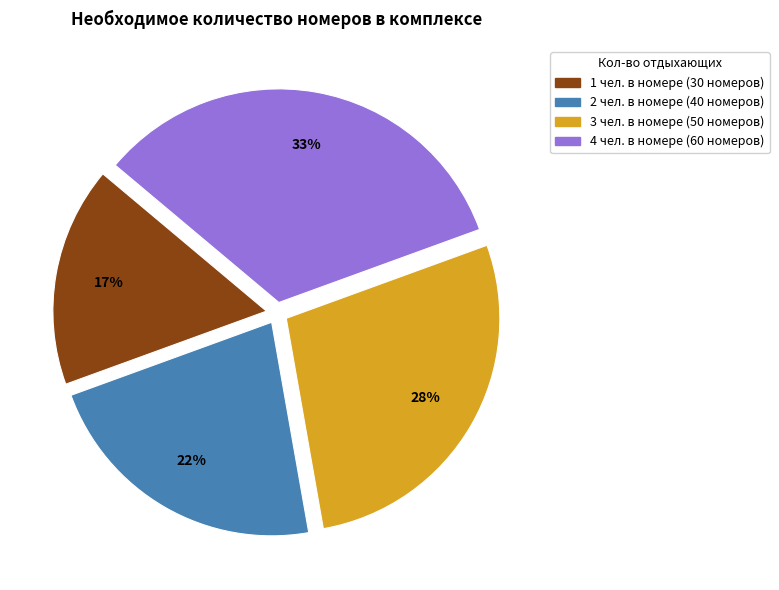

Approximately how many times larger is the value at 2 compared to 1?

1.3